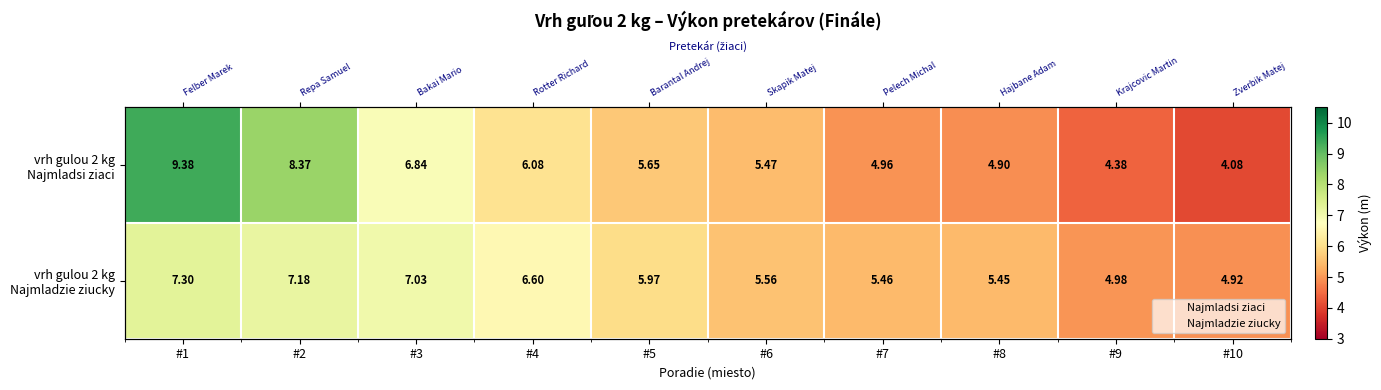

Which category has the lowest value in the vrh gulou 2 kg Najmladsi ziaci series?

#10